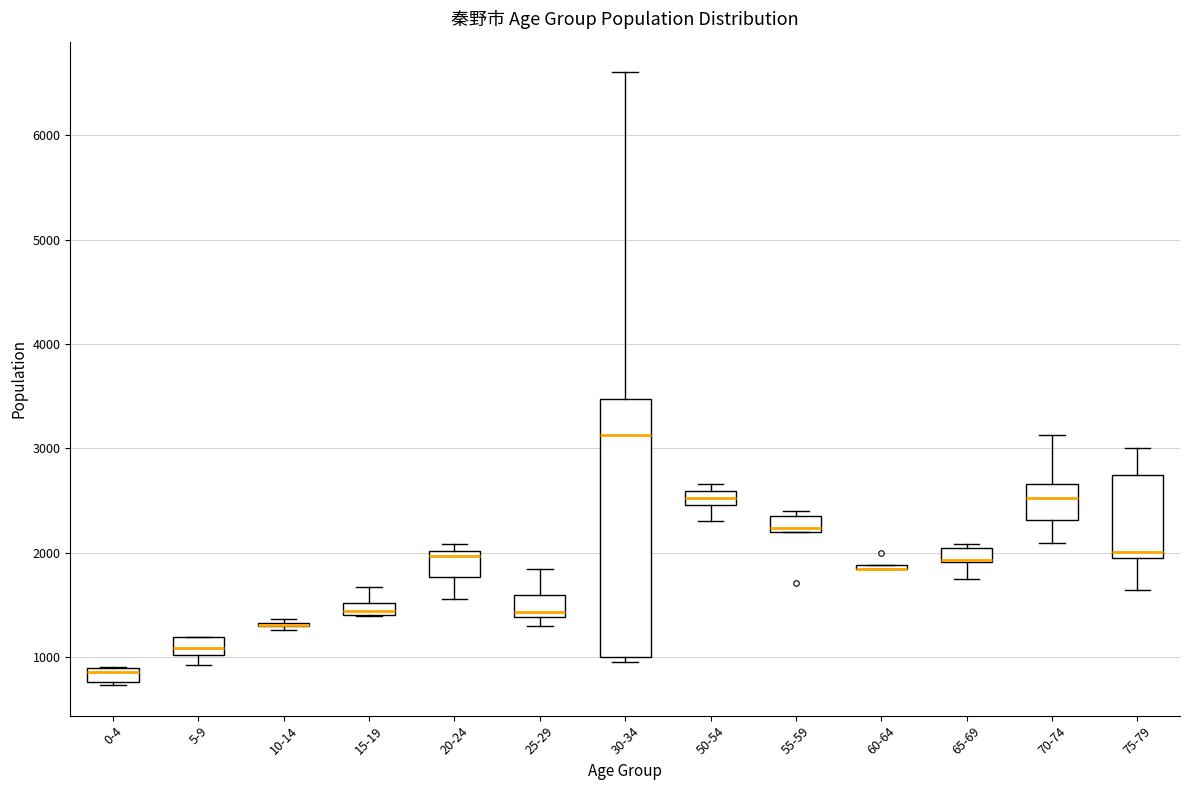

Comparing the boxes themselves (not the whiskers), which one is the tallest?

30-34